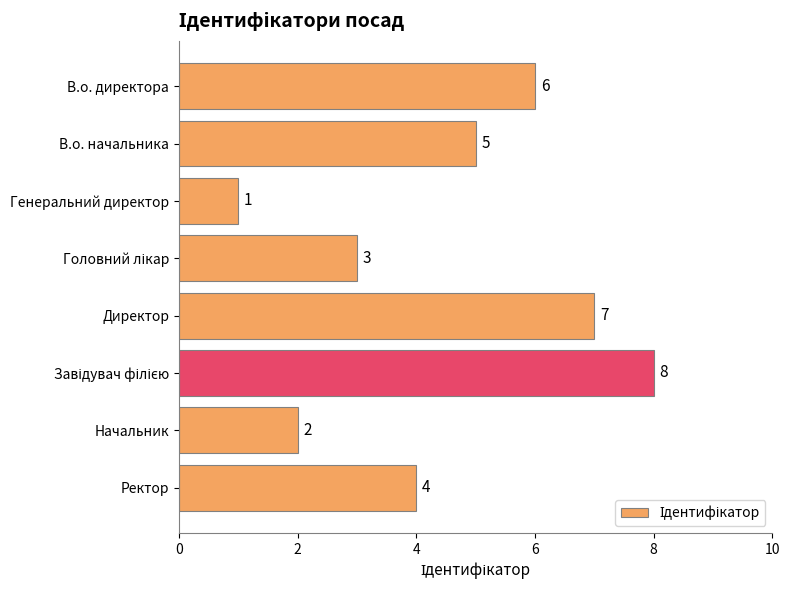

What is the difference between the maximum and minimum values?

7